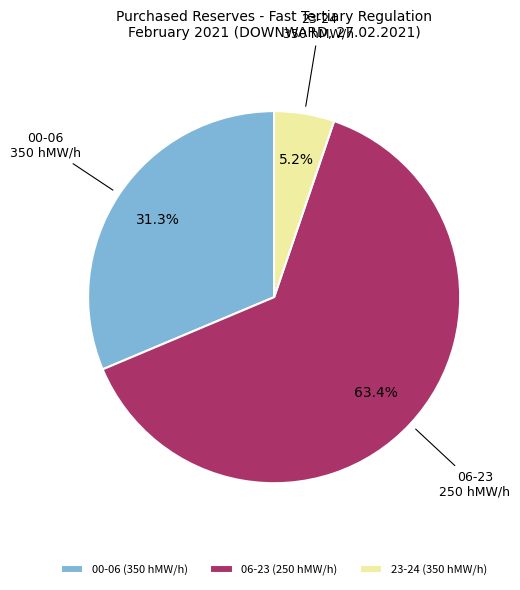

What is the largest slice in the pie chart?

06-23 (250 hMW/h)